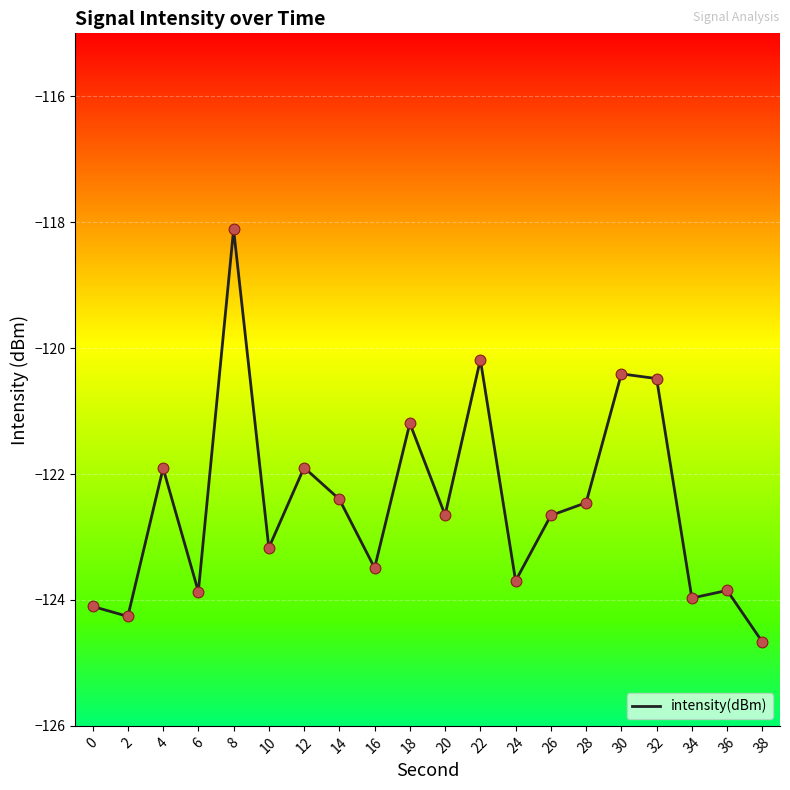

What is the change in value from 14 to 30?

+2.0